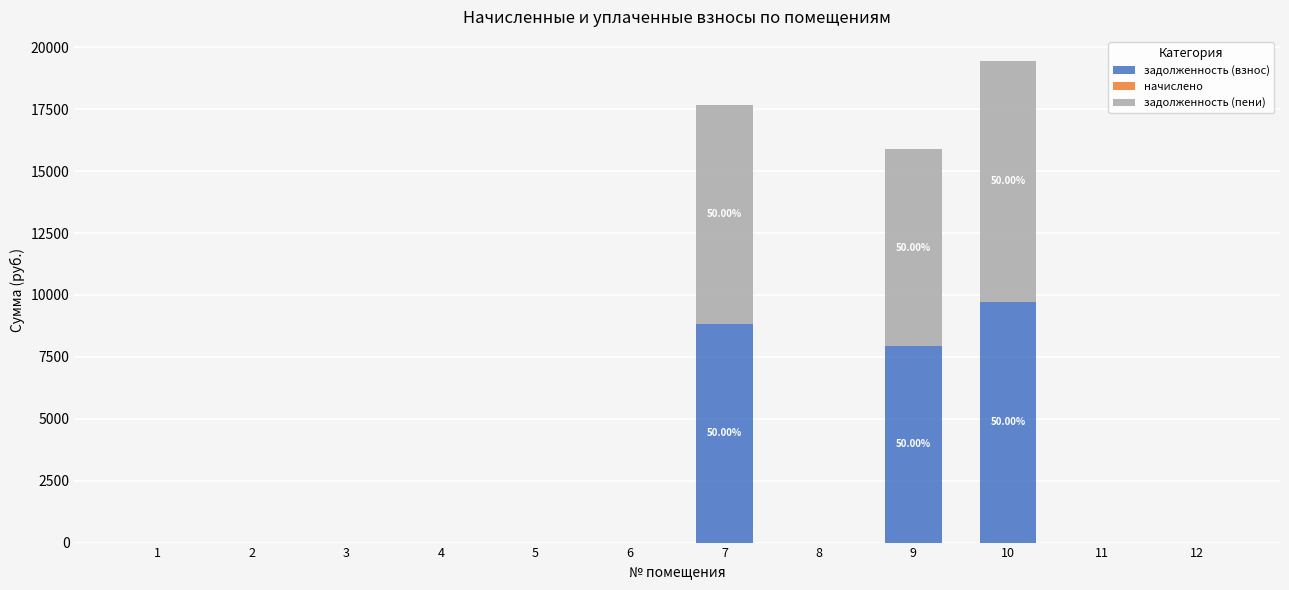

At which label is задолженность (взнос) closest to 4861?

9